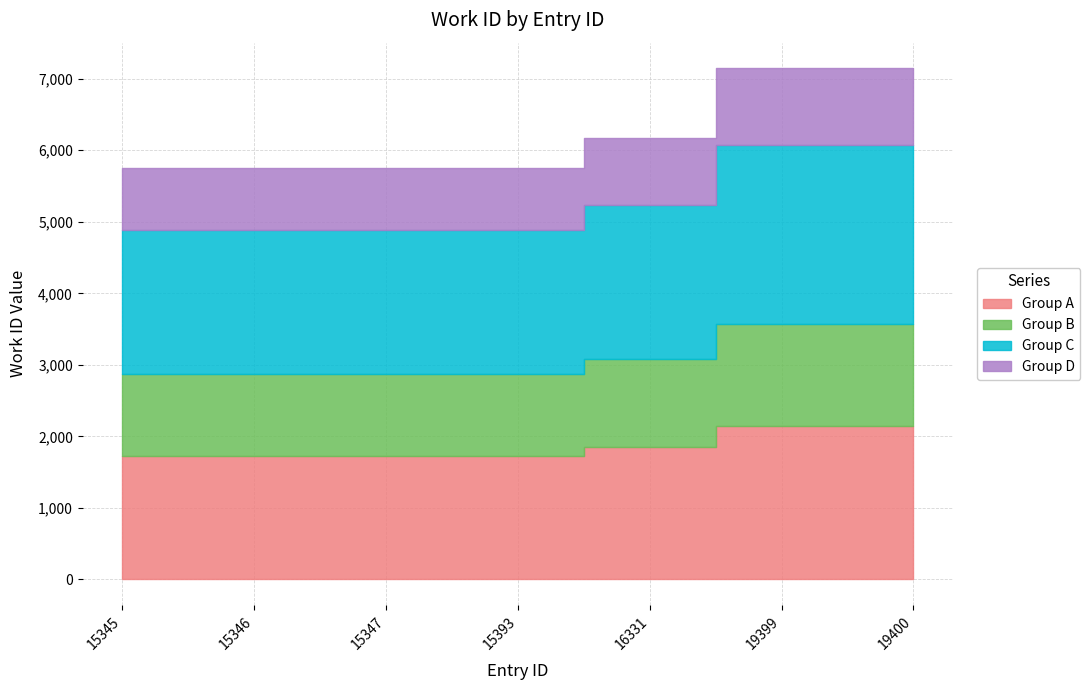

Where is the data nearest to the value 1934?

16331